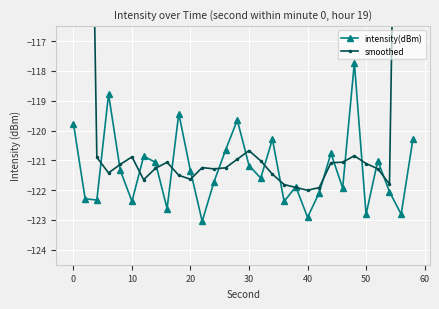

What is the highest value of the intensity(dBm) series?

-117.7